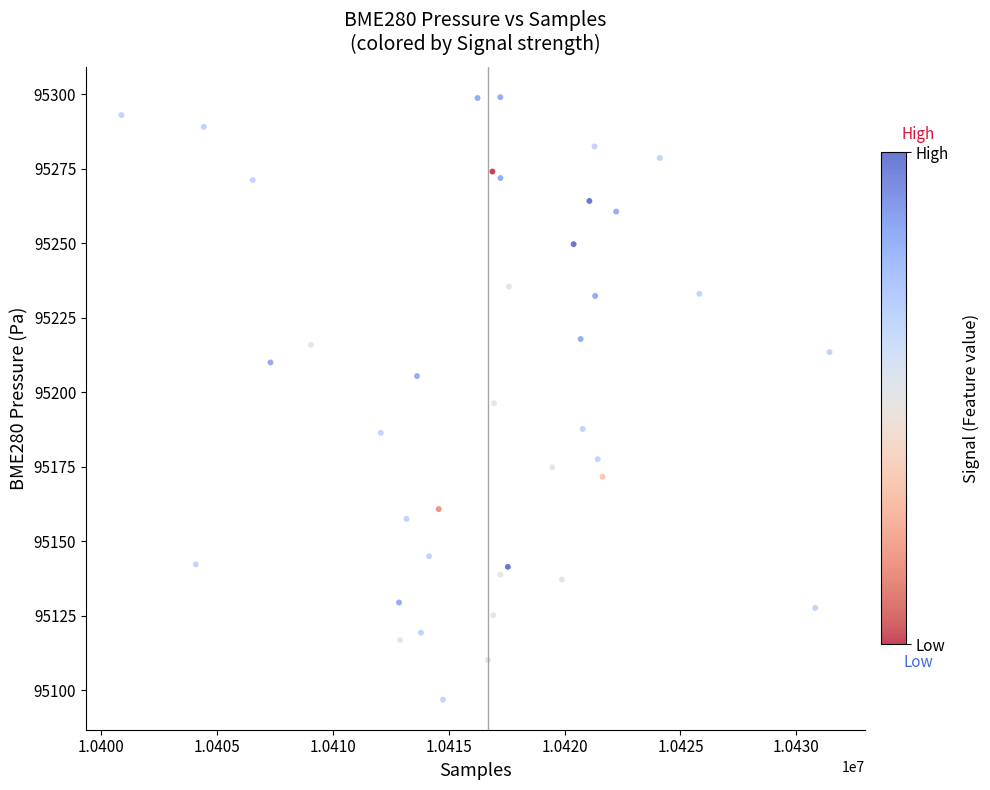

What is the range of Y values (max minus min)?

202.1